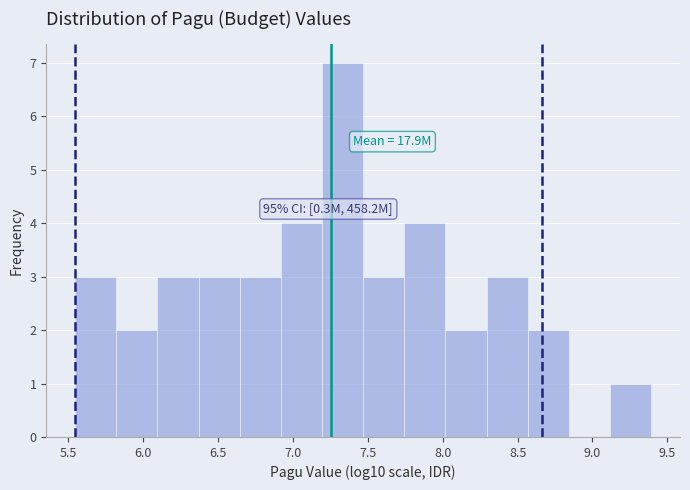

Which range on the x-axis has the tallest bar?

7.20 to 7.45